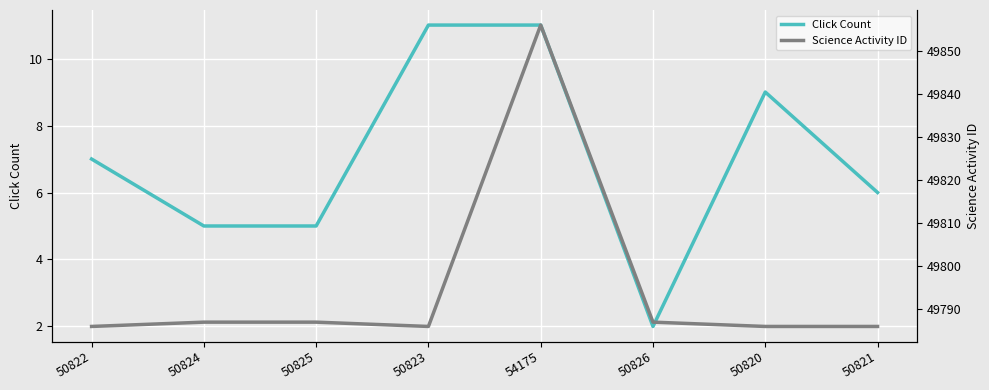

The Click Count series shows 5 at 50824. True or false?

True